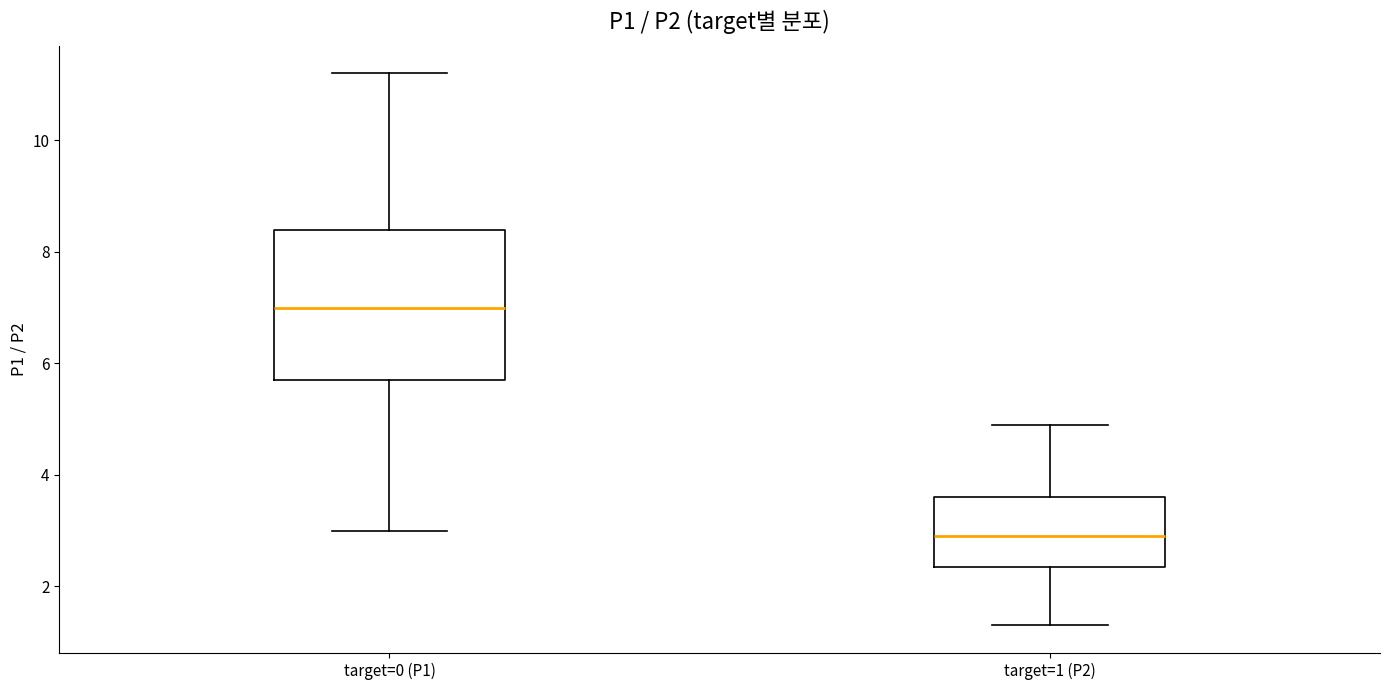

Reading left to right, transcribe this box plot: for each box, give where its median line is, the range the box spans, and where its two whiskers end, as read against the y-axis. The values are not printed on the chart, so give them approximately, as read against the axis.

target=0 (P1): median 7.0, box 5.8 to 8.4, whiskers 3.0 to 11.2
target=1 (P2): median 3.0, box 2.4 to 3.6, whiskers 1.4 to 5.0